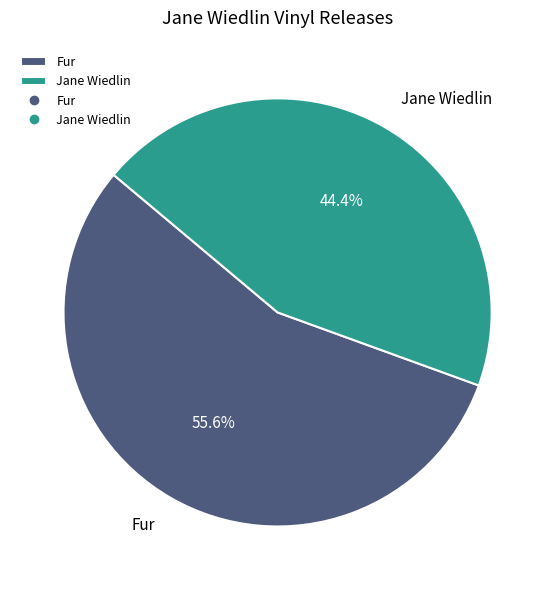

Count the number of slices in the pie.

2